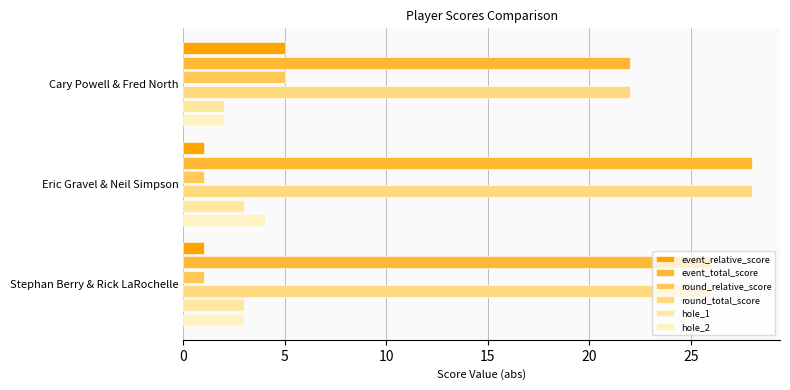

How many data points in hole_2 are less than 3?

1